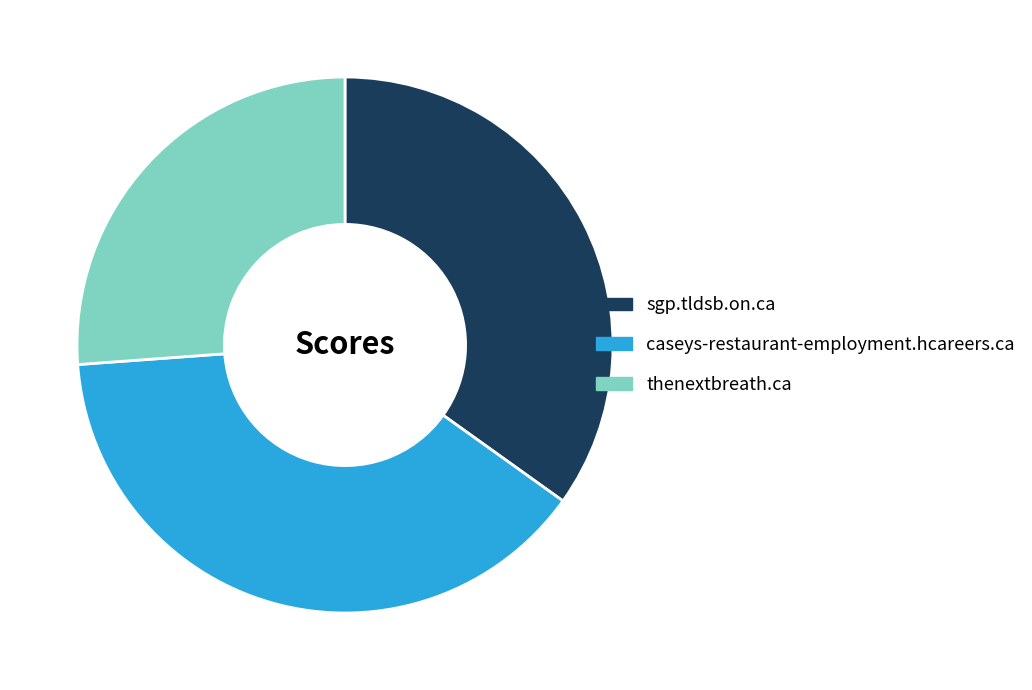

Is there any slice that represents more than half of the pie?

No